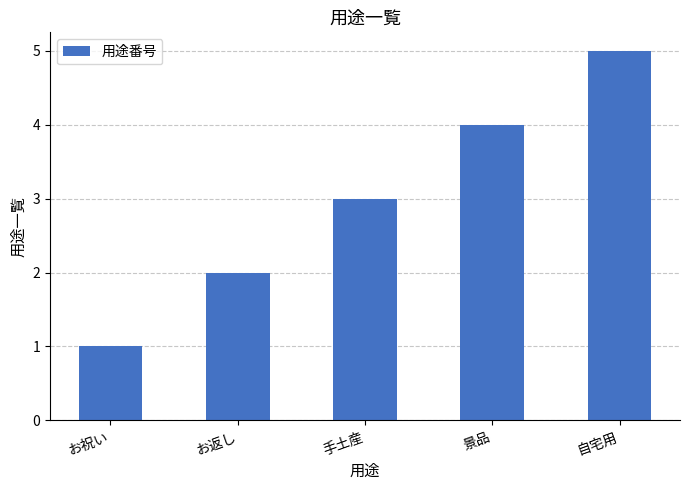

Which category has the highest value across all series?

自宅用